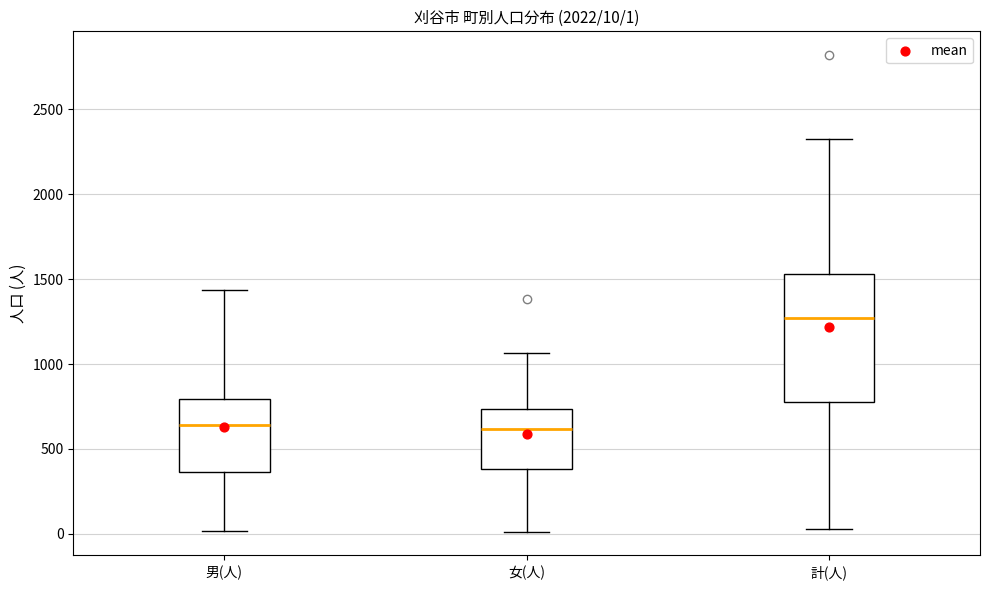

Comparing the boxes themselves (not the whiskers), which one is the tallest?

計(人)